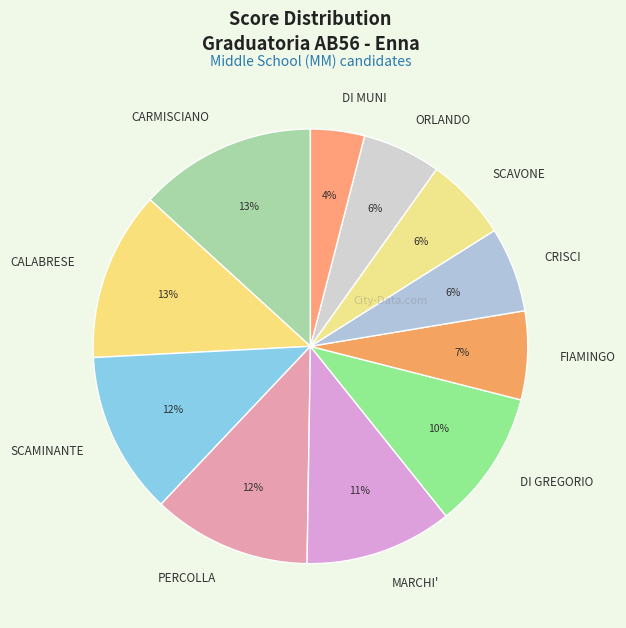

Between DI GREGORIO and FIAMINGO, which is larger?

DI GREGORIO